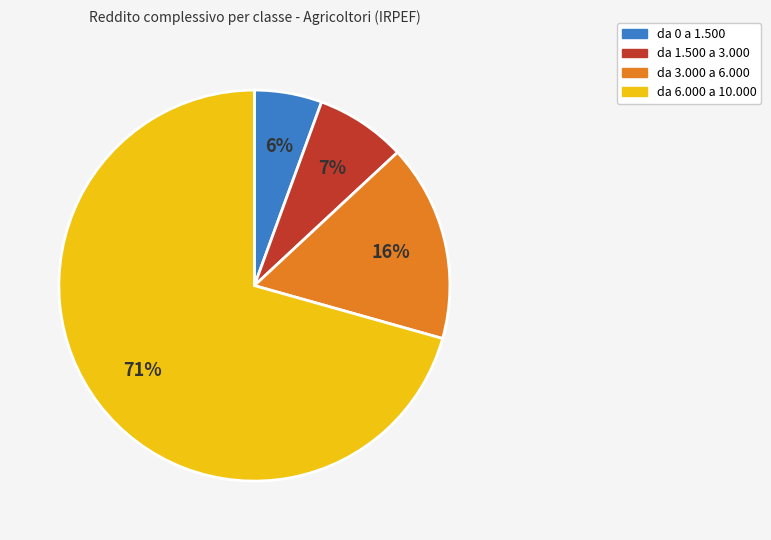

To the nearest percent, what is the difference between the largest and smallest slice percentages?

65%